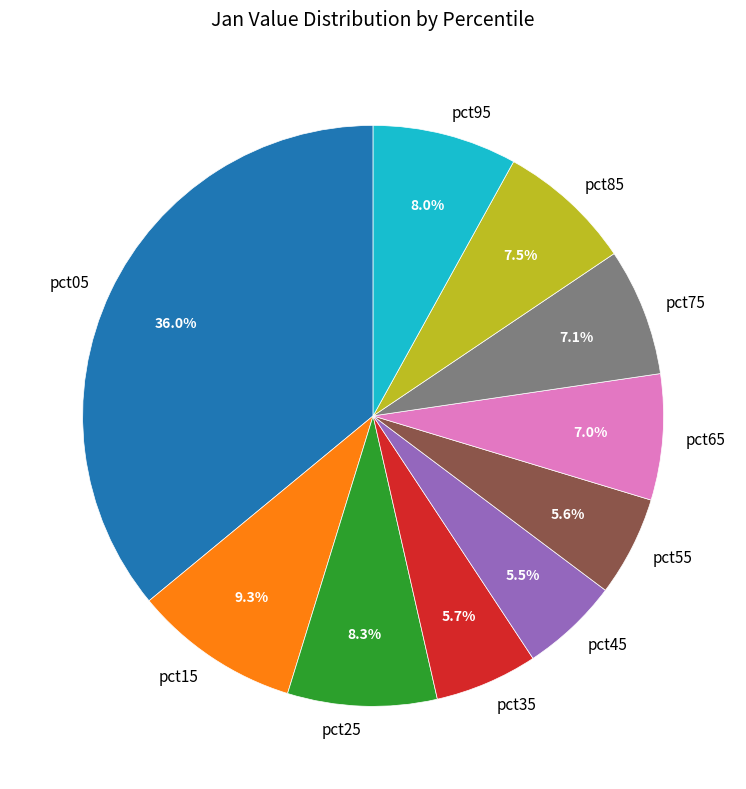

To the nearest percent, what is the average slice percentage?

10%